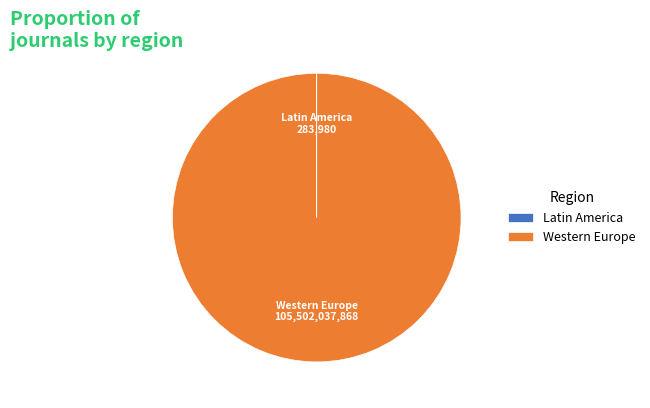

Which category has the biggest portion of the pie?

Western Europe